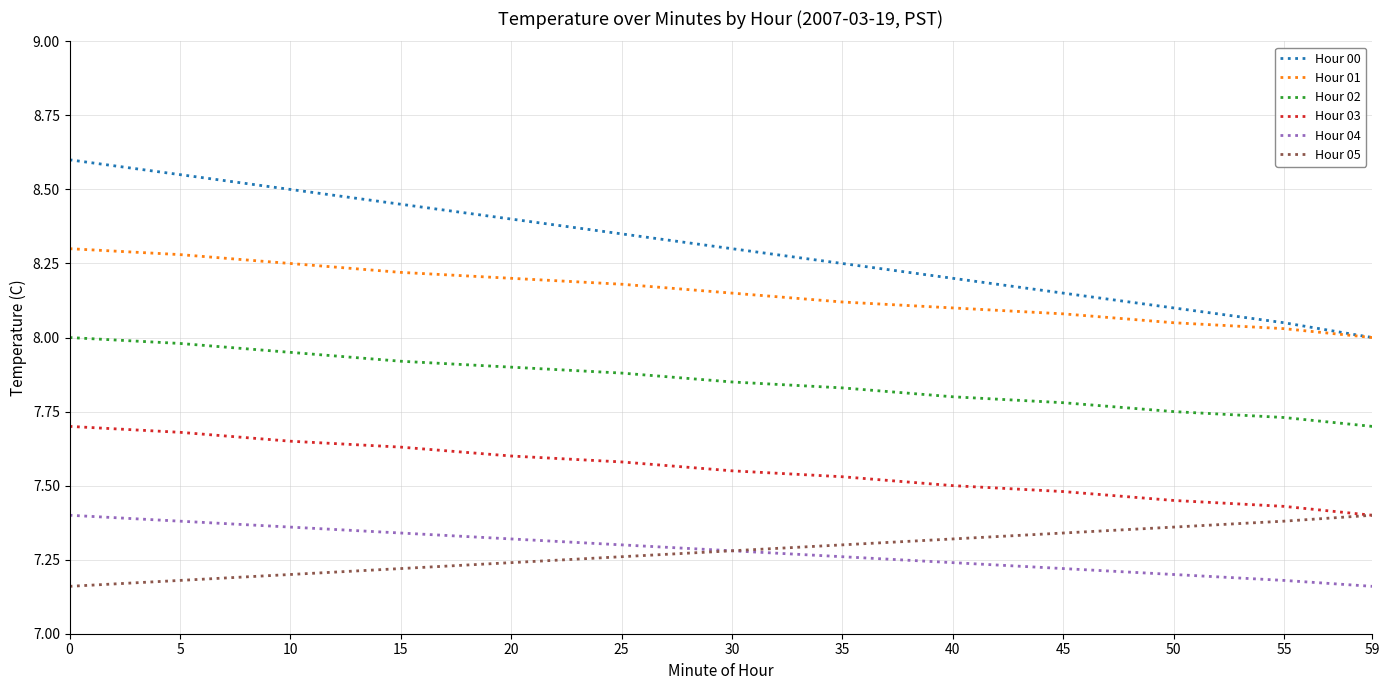

The Hour 03 series shows 7.6 at 25. True or false?

True